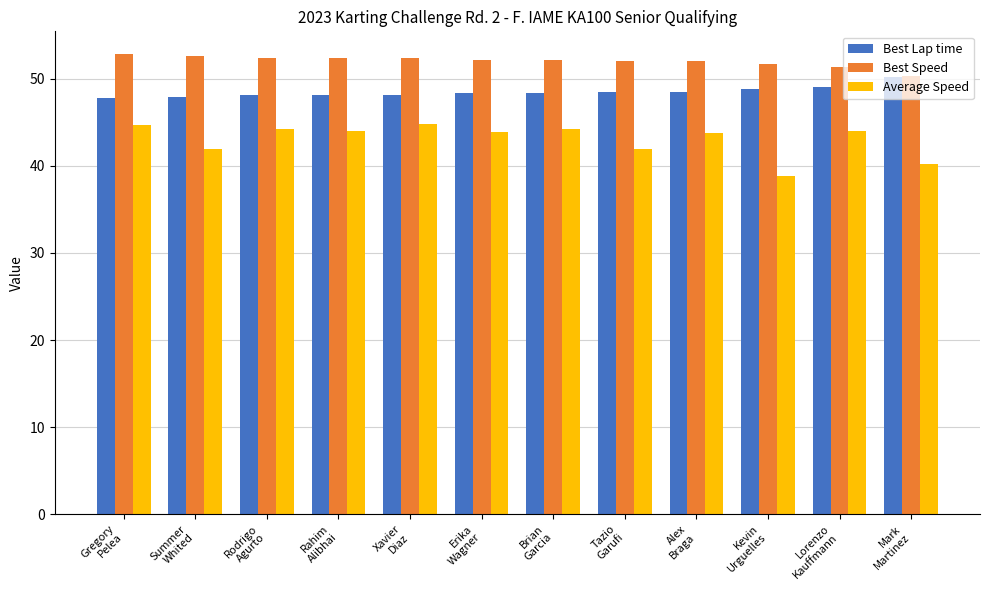

The value of Best Lap time at Summer
Whited is 28.1. True or false?

False